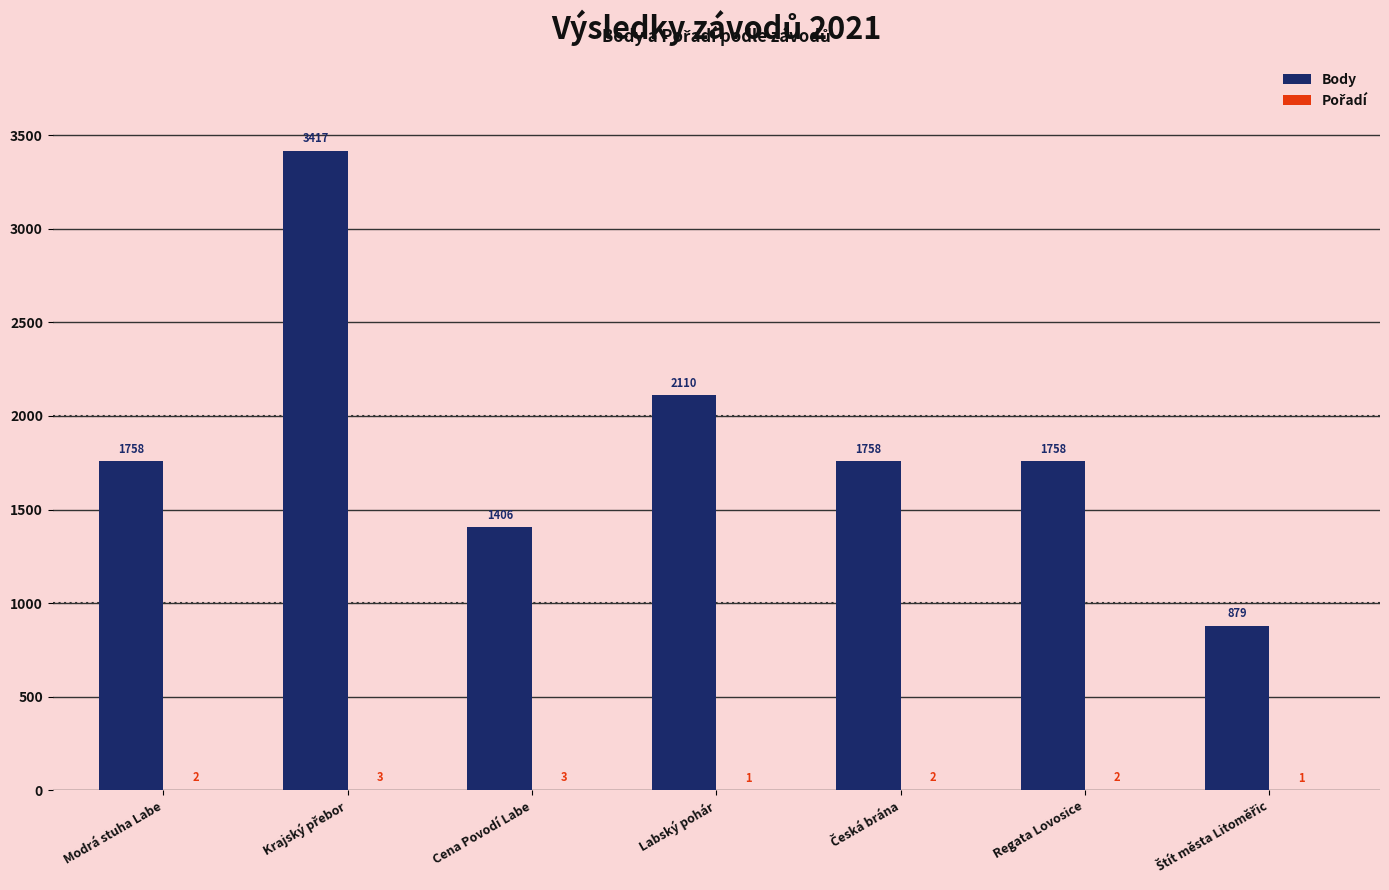

The Body series shows 346 at Cena Povodí Labe. True or false?

False